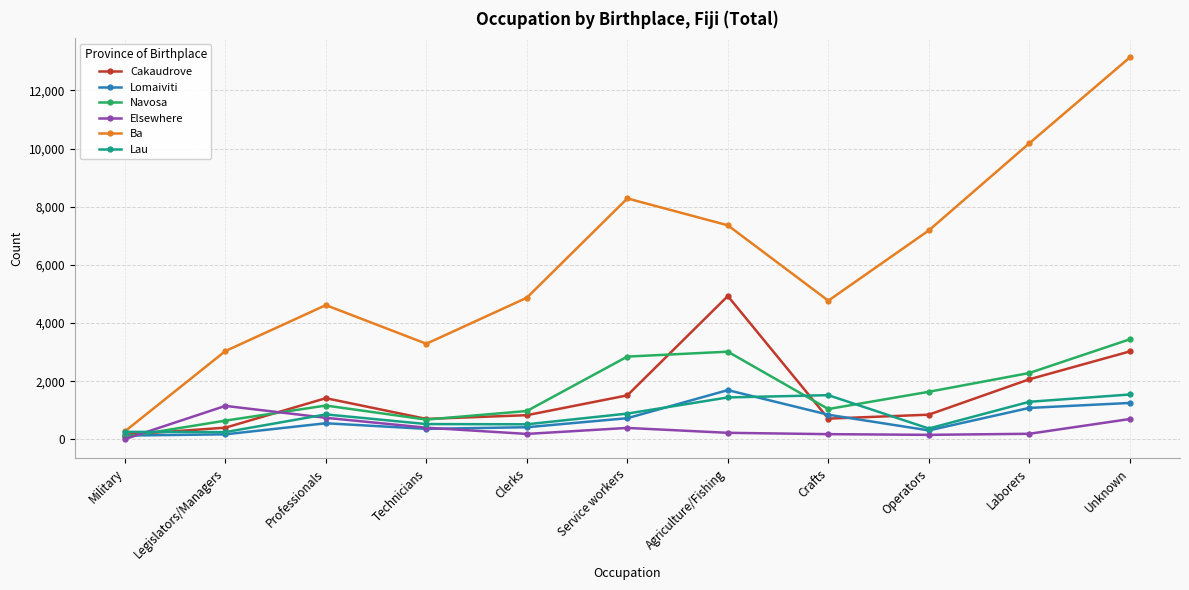

What is the difference between the second highest and second lowest values in the Elsewhere series?

586